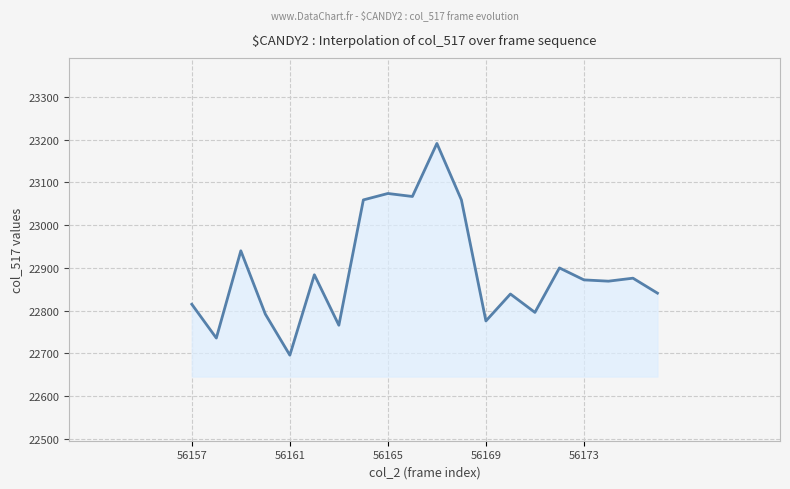

What is the maximum value shown in the chart?

23191